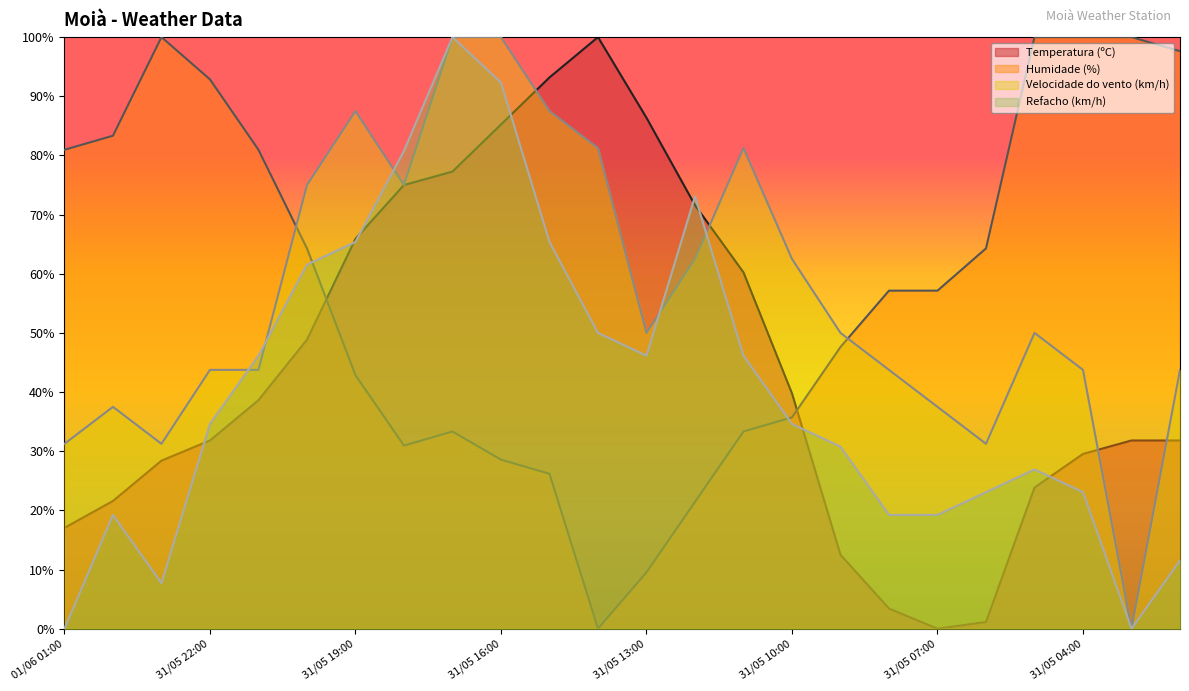

Between 31/05 19:00 and 31/05 02:00, which series saw the biggest shift?

Humidade (%)